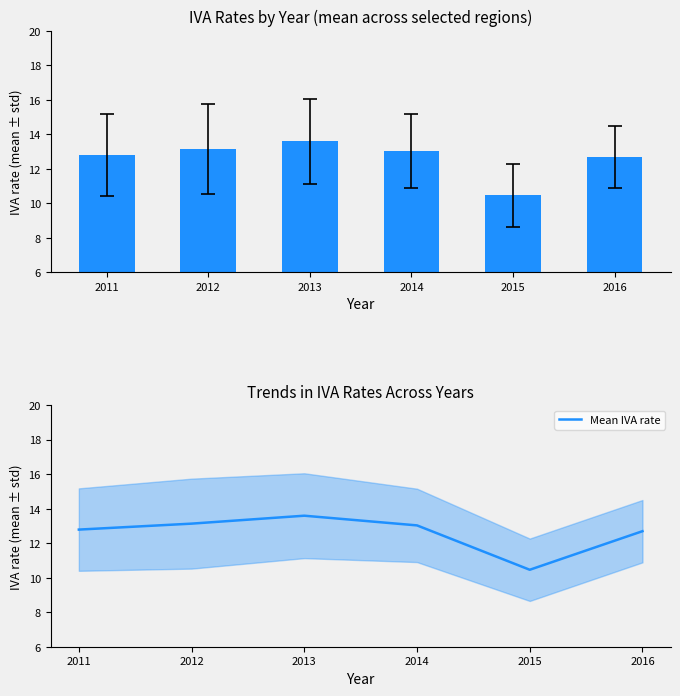

Which has a higher value, 2016 or 2011?

2011